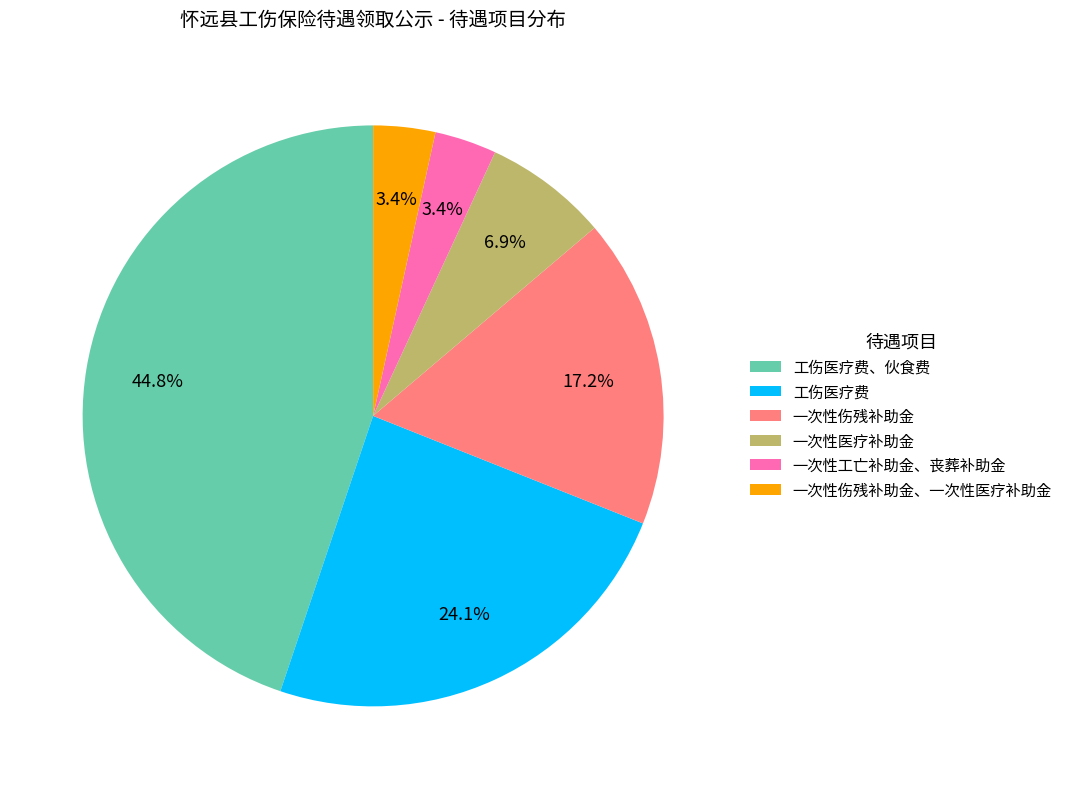

Which category has the biggest portion of the pie?

工伤医疗费、伙食费